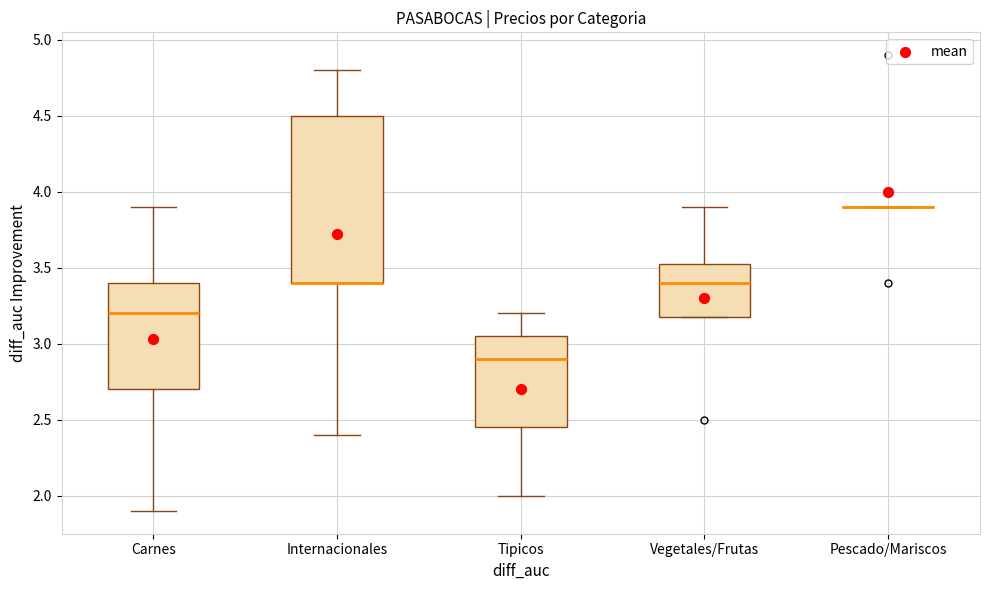

Which box is the tallest, from its lower edge to its upper edge?

Internacionales